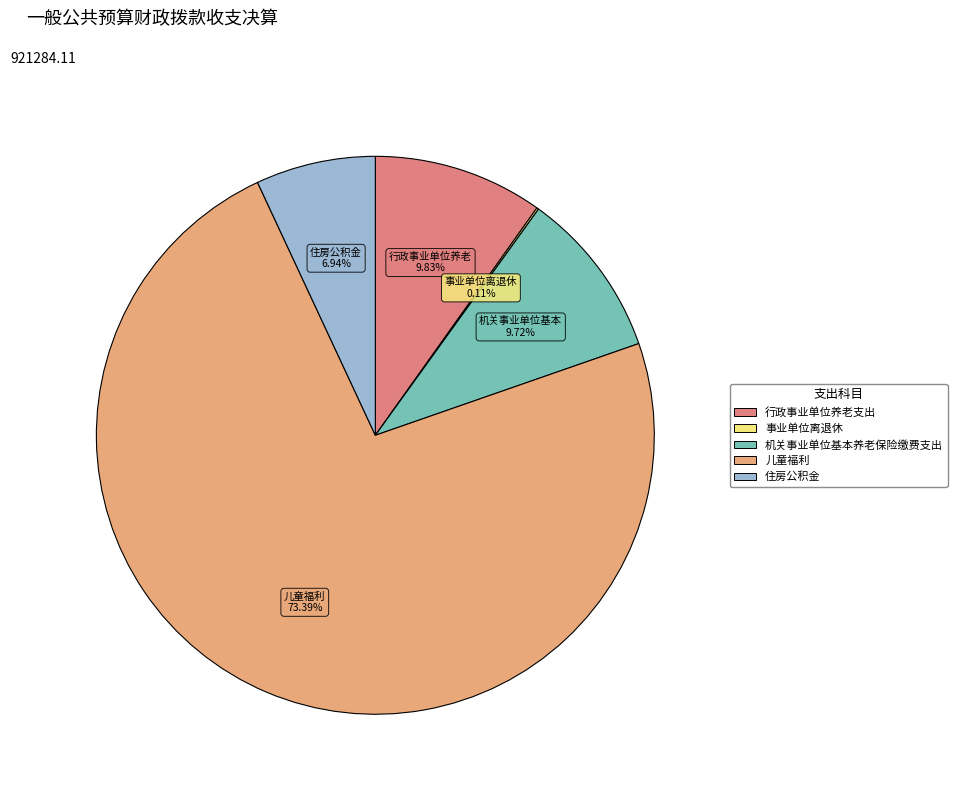

Which has a higher value, 儿童福利 or 机关事业单位基本养老保险缴费支出?

儿童福利